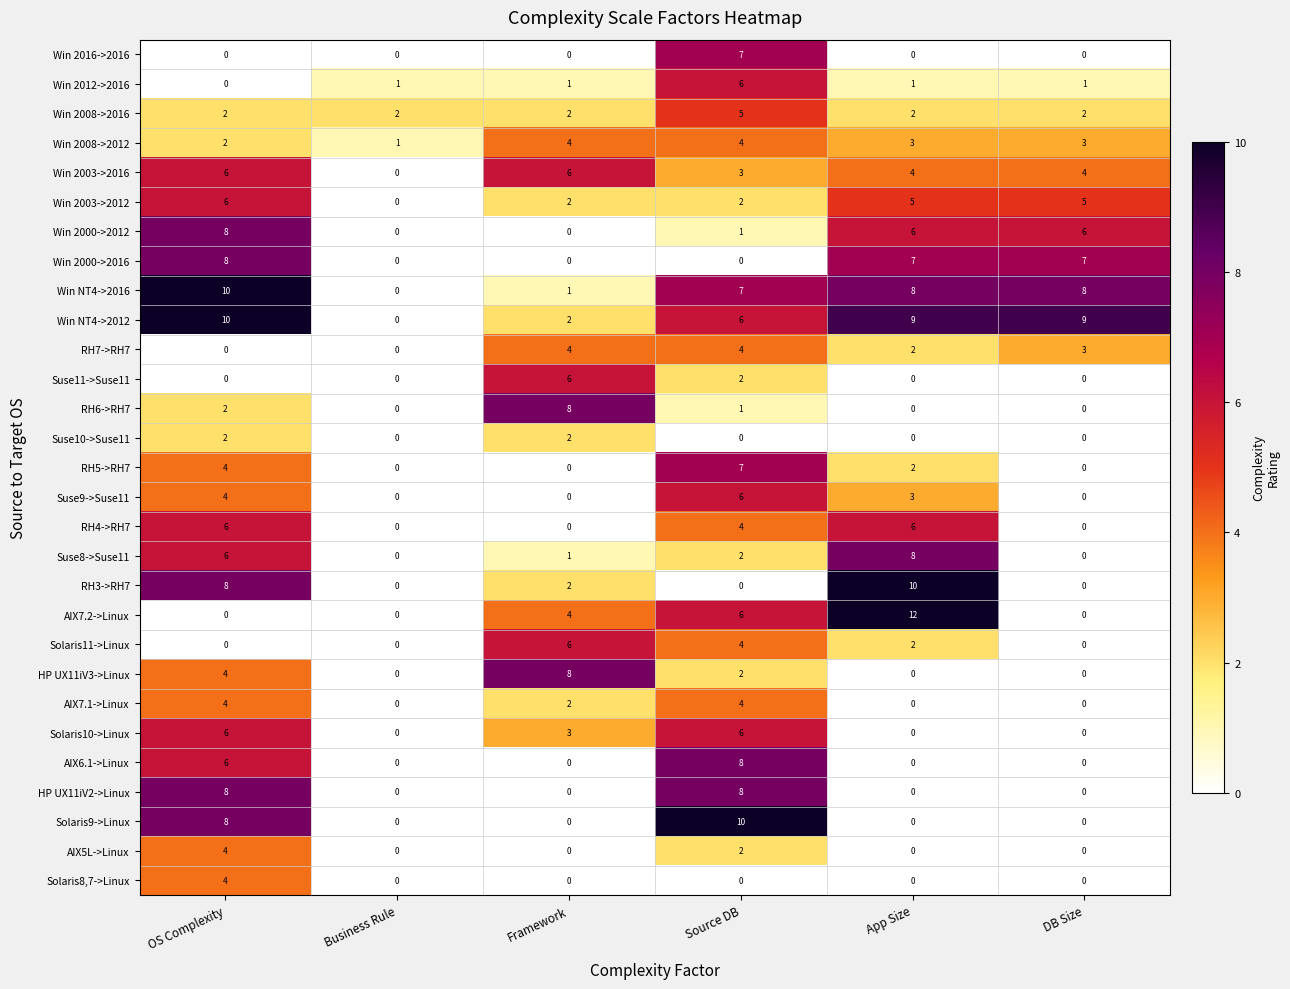

The RH3->RH7 series shows 2 at Framework. True or false?

True